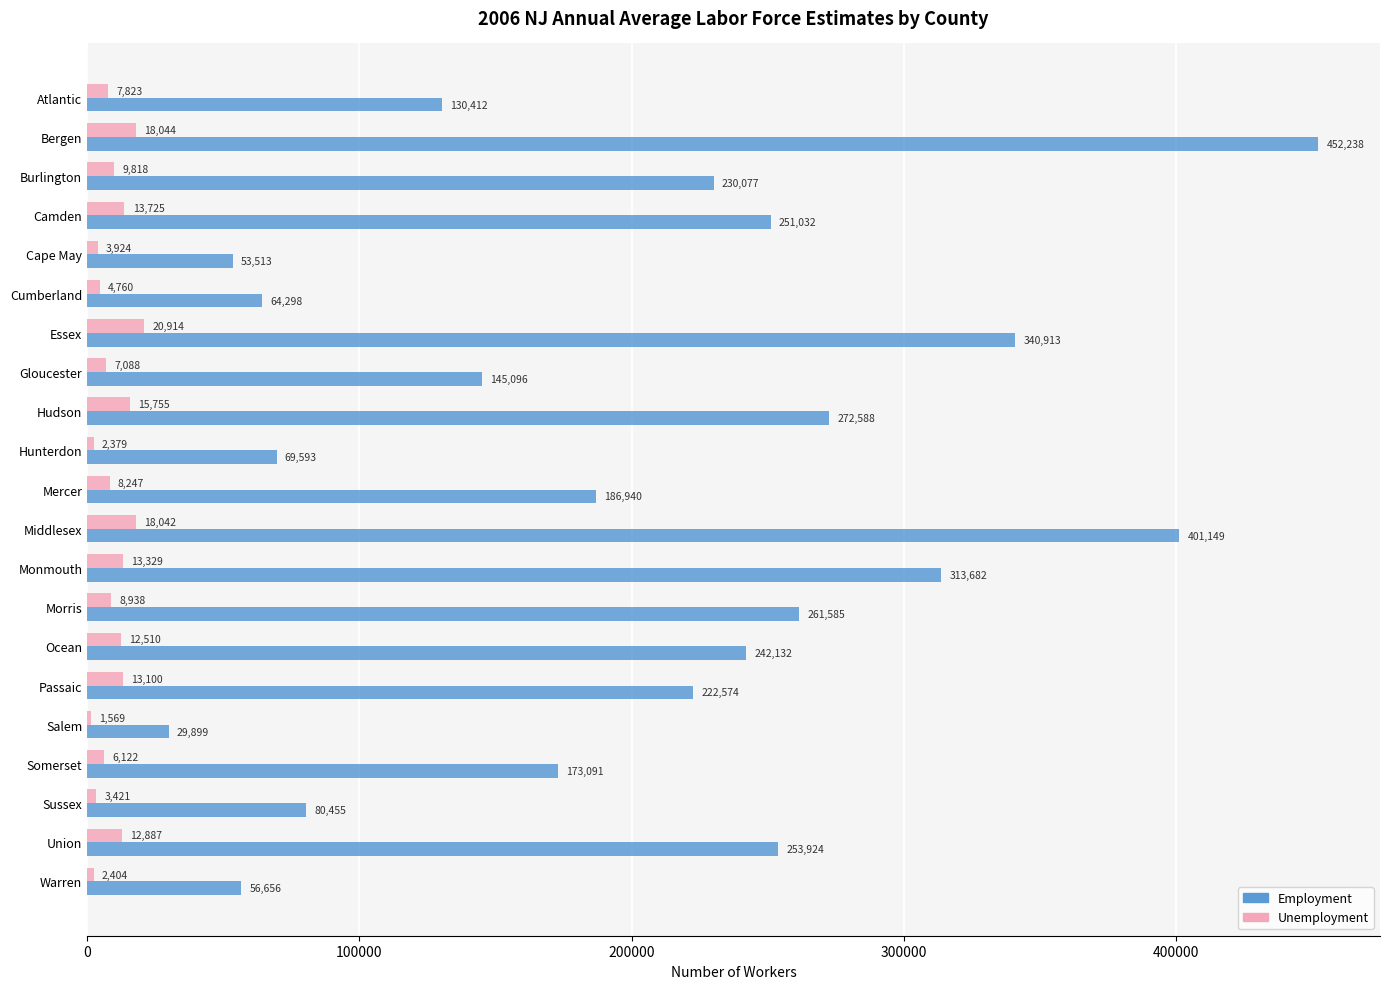

Between Hudson and Middlesex, which series saw the biggest shift?

Employment